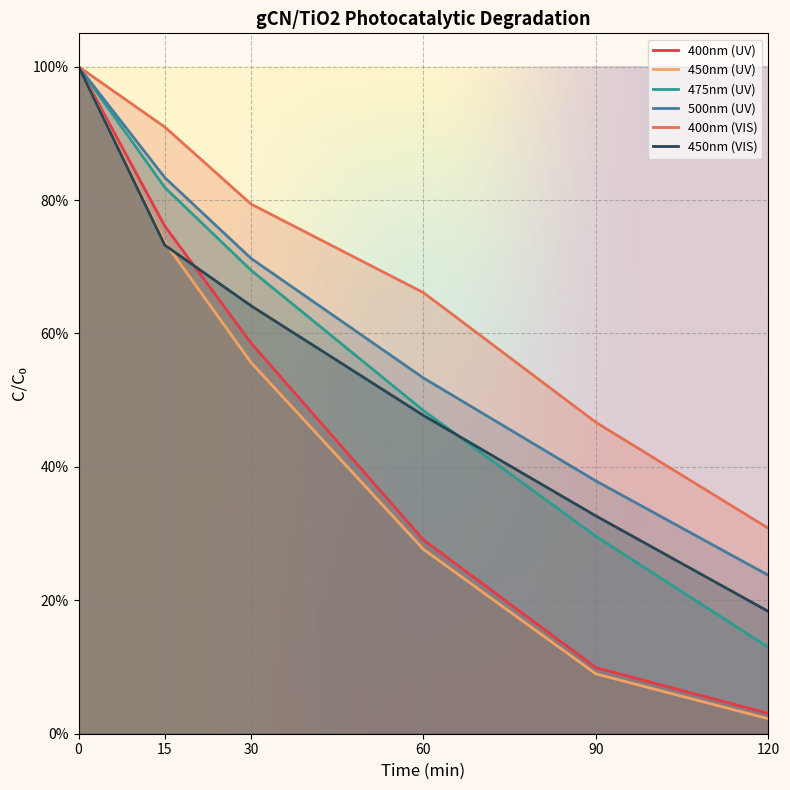

True or false: 475nm (UV) has a value of 0.2 at 0.

False